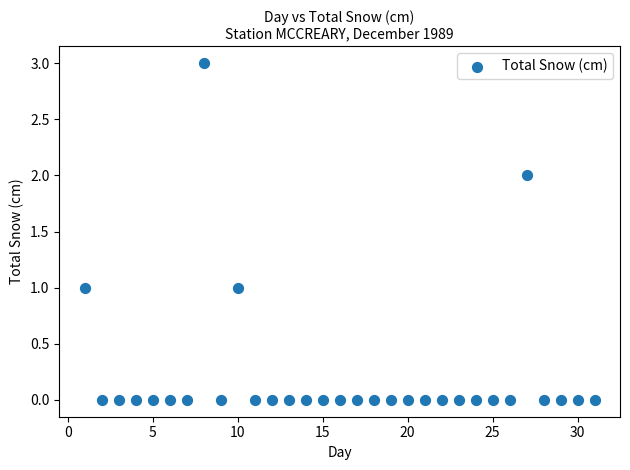

What is the range of Y values (max minus min)?

3